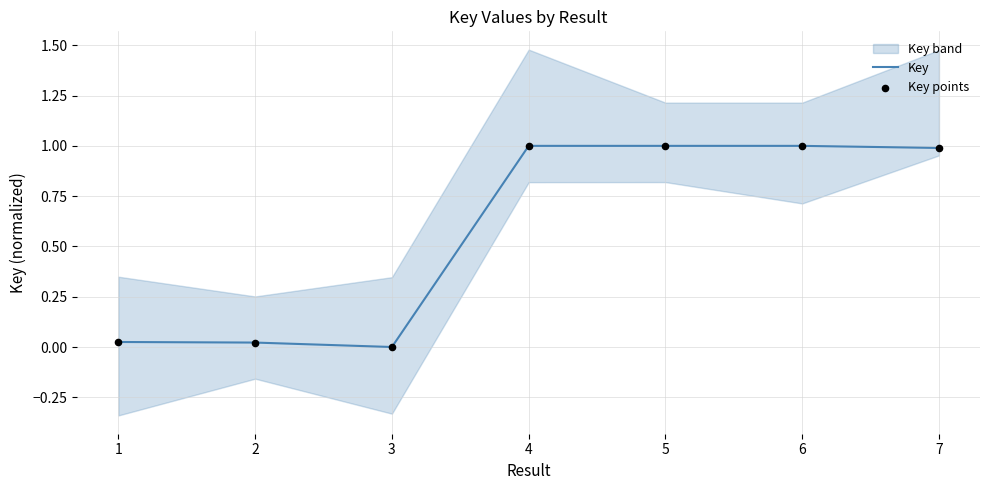

Which series has the largest total across all categories?

Key